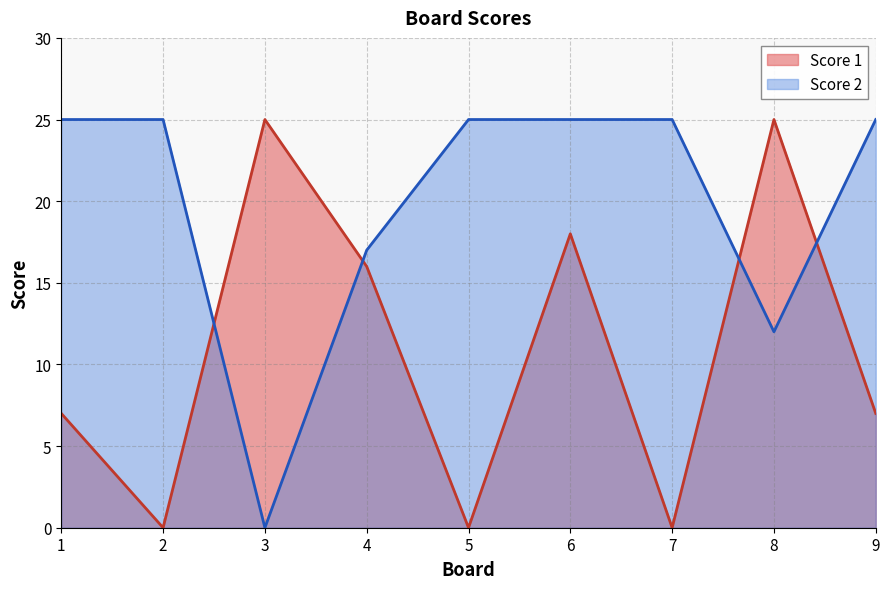

How many values in Score 1 are above zero?

6